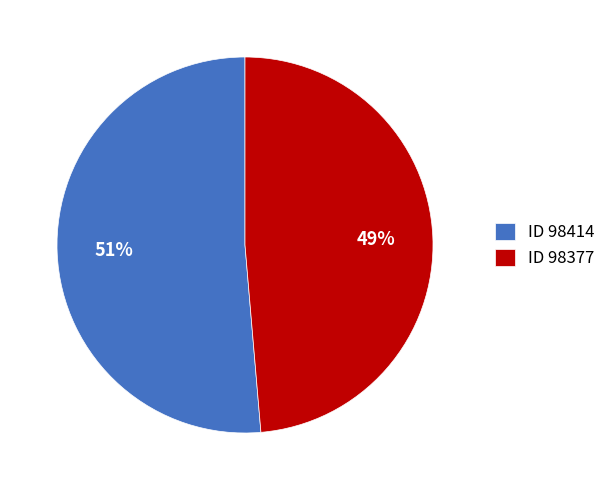

Is the sum of ID 98377 and ID 98414 greater than half?

Yes